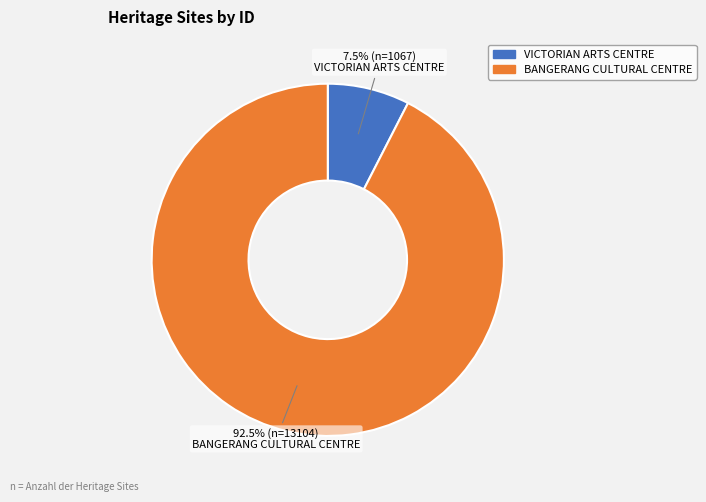

What is the ratio of the value at VICTORIAN ARTS CENTRE to the value at BANGERANG CULTURAL CENTRE?

0.1